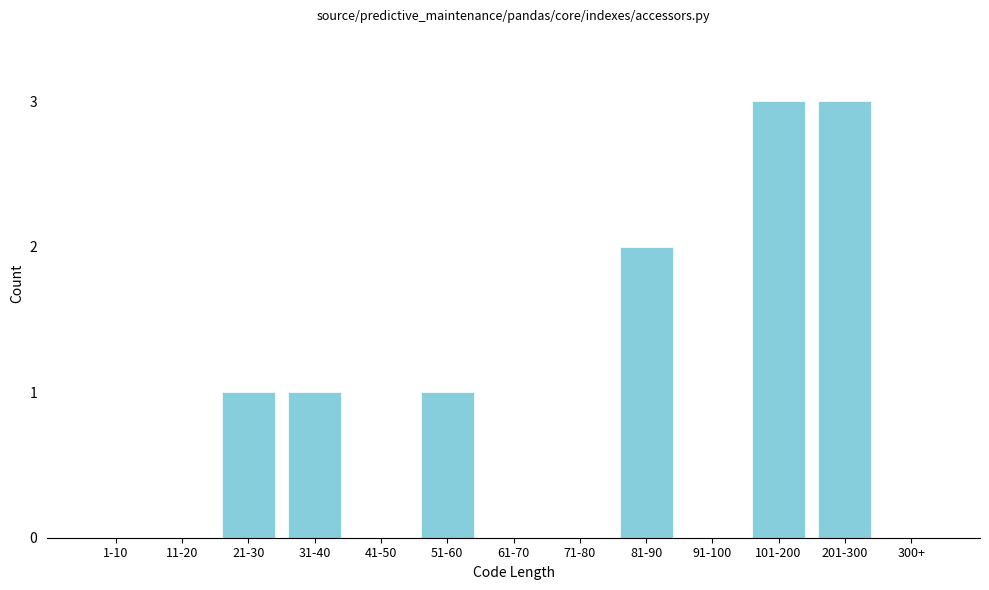

Reading right to left, what are all the values shown in this chart?

300+=0	201-300=3	101-200=3	91-100=0	81-90=2	71-80=0	61-70=0	51-60=1	41-50=0	31-40=1	21-30=1	11-20=0	1-10=0